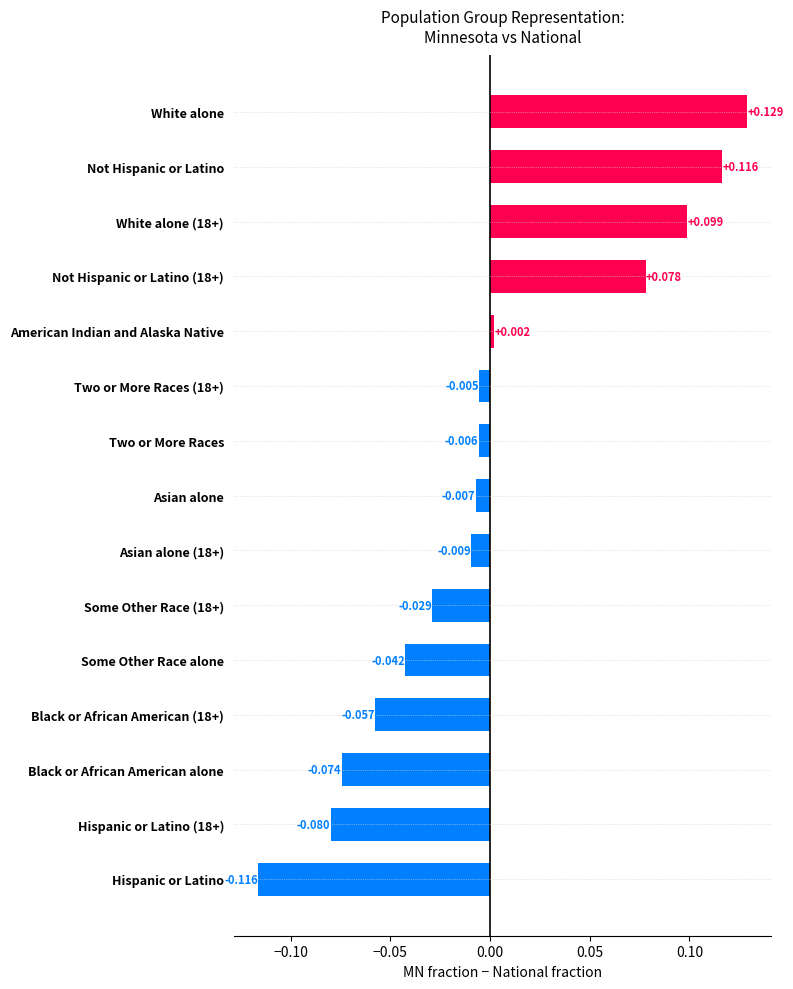

Where is the data nearest to the value 0?

American Indian and Alaska Native